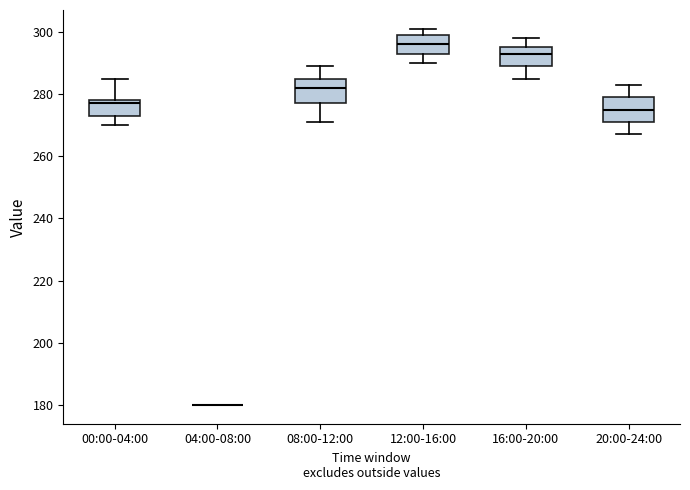

Reading left to right, transcribe this box plot: for each box, give where its median line is, the range the box spans, and where its two whiskers end, as read against the y-axis. The values are not printed on the chart, so give them approximately, as read against the axis.

00:00-04:00: median 278 (just below the box's upper edge), box 274 to 278, whiskers 270 to 286
04:00-08:00: box collapsed to a line at 180, whiskers 180 to 180
08:00-12:00: median 282, box 278 to 286, whiskers 272 to 290
12:00-16:00: median 296, box 294 to 300, whiskers 290 to 302
16:00-20:00: median 294, box 290 to 296, whiskers 286 to 298
20:00-24:00: median 276, box 272 to 280, whiskers 268 to 284